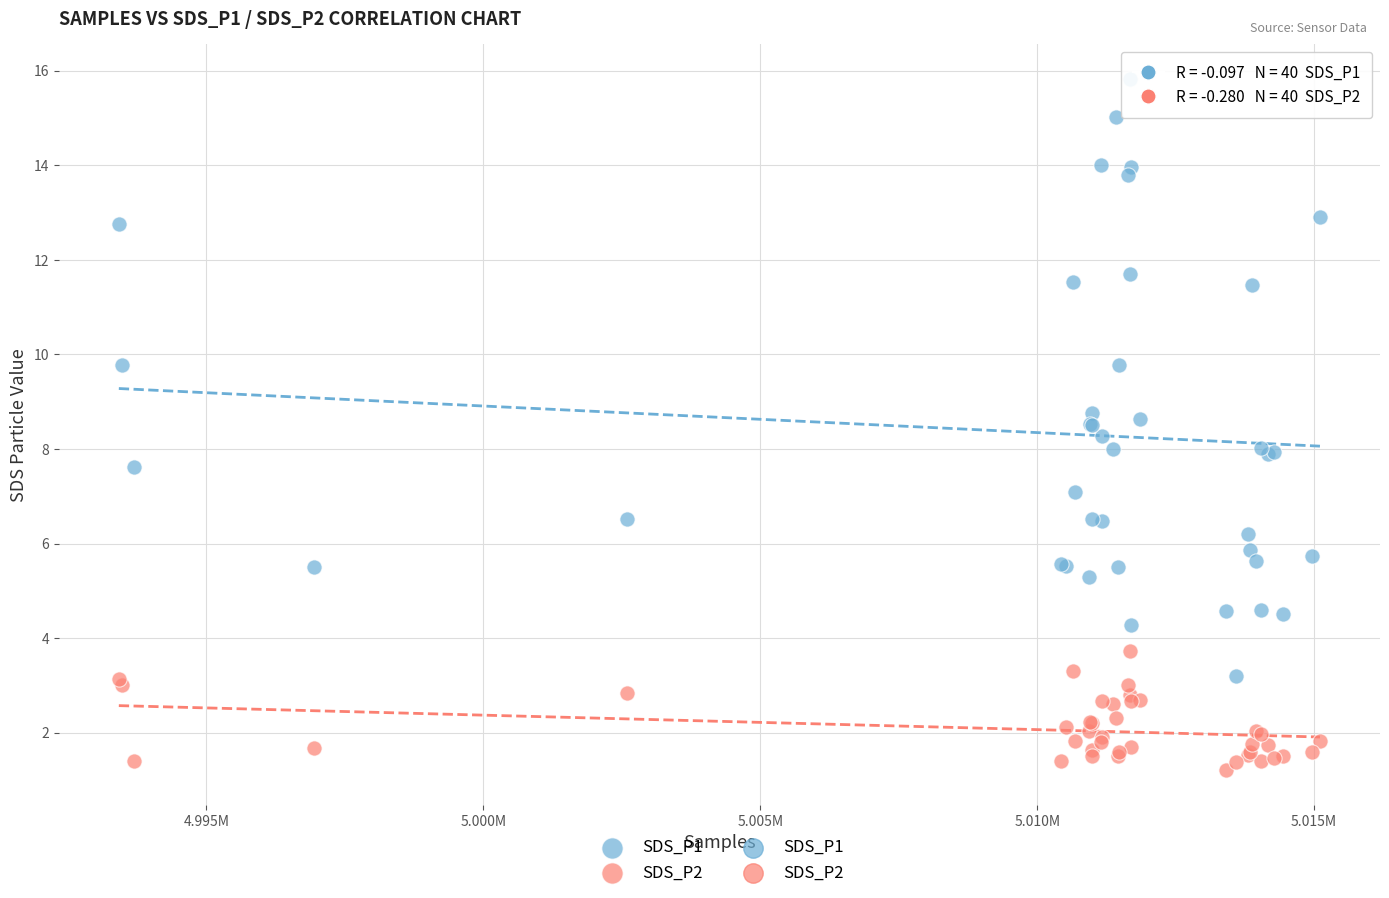

Which series has the largest Y range (max minus min)?

SDS_P1